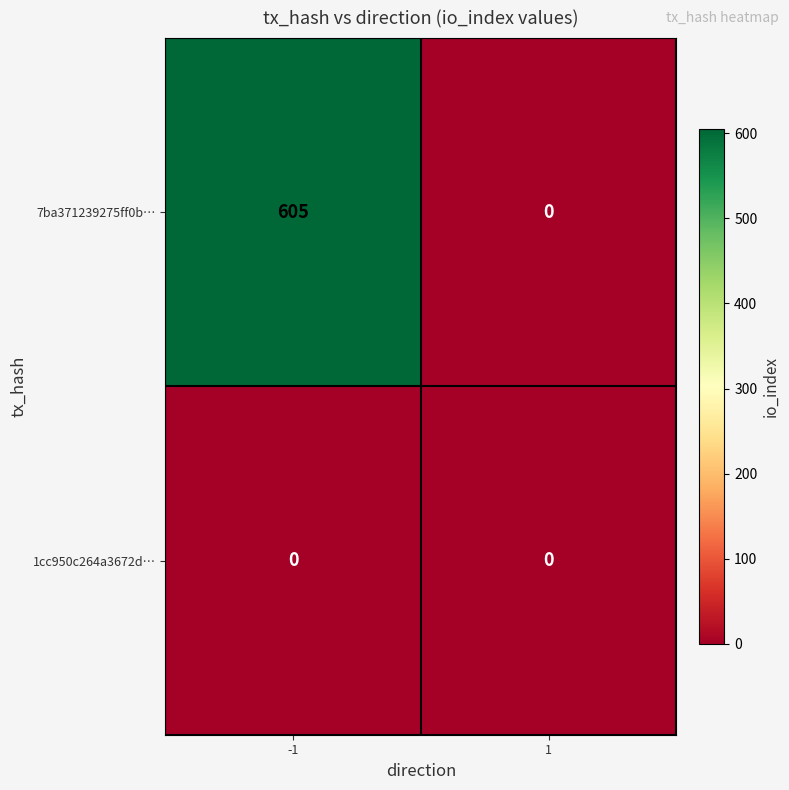

Reading left to right, extract all data points from this chart.

7ba371239275ff0b…: 605	0
1cc950c264a3672d…: 0	0